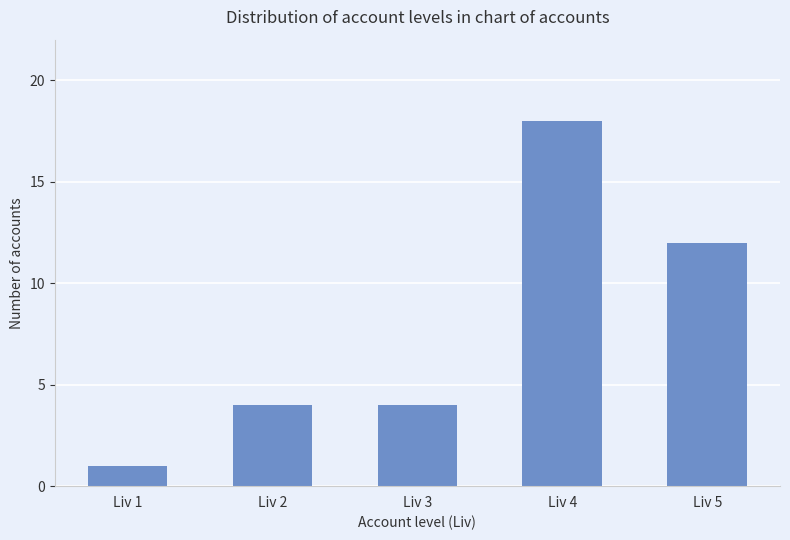

What is the average value?

8